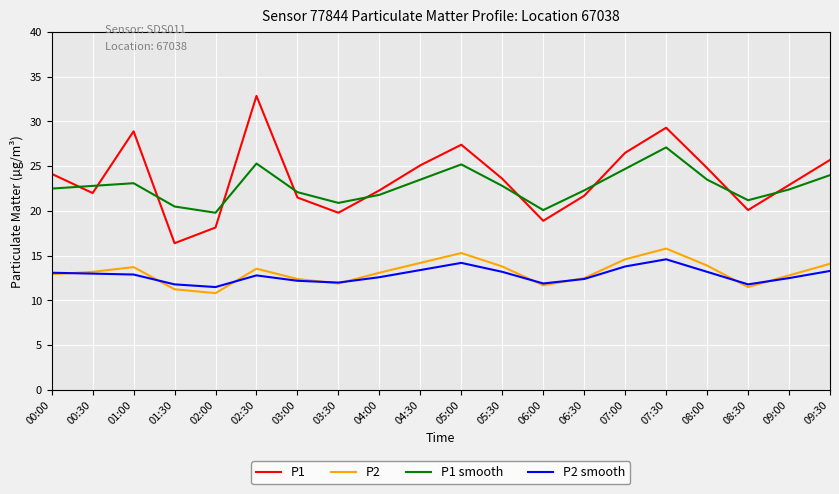

Rank the series at 05:30 from lowest to highest value.

P2 smooth, P2, P1 smooth, P1